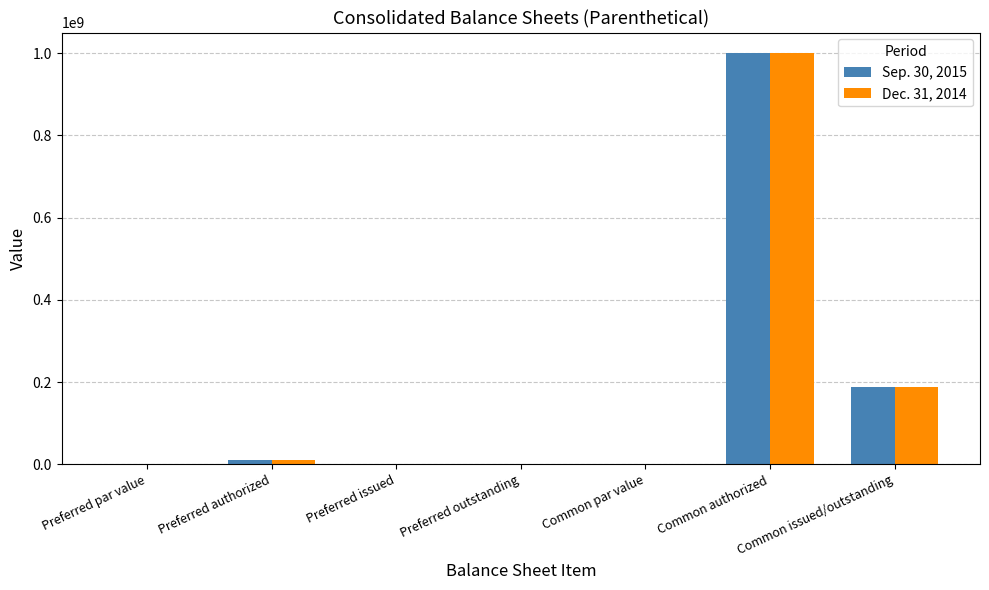

At which label does Dec. 31, 2014 reach its peak?

Common authorized